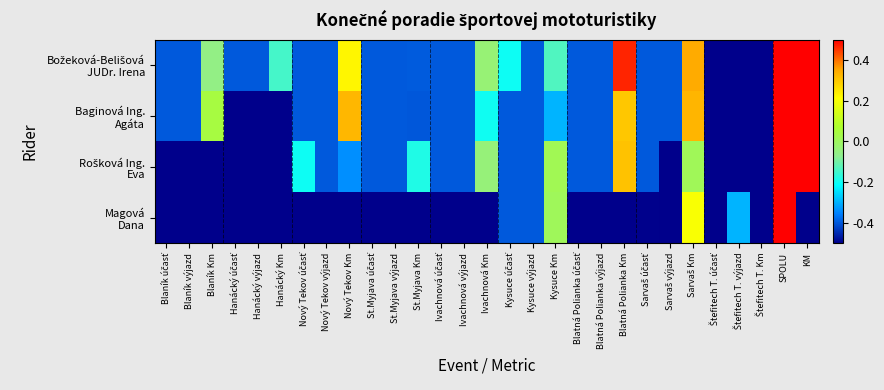

Which label corresponds to the largest value in the chart?

KM